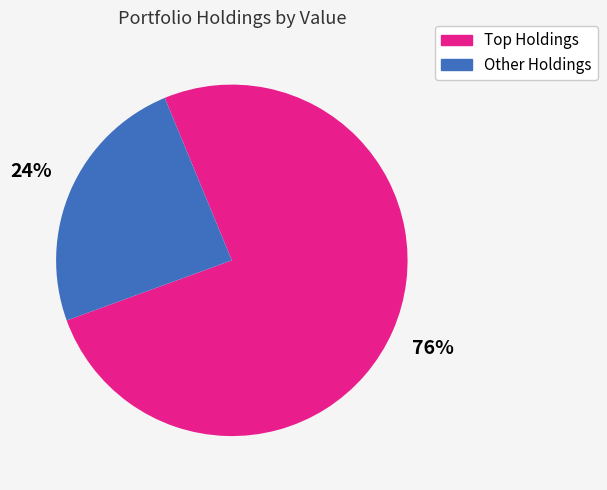

Is there a majority slice in this chart?

Yes